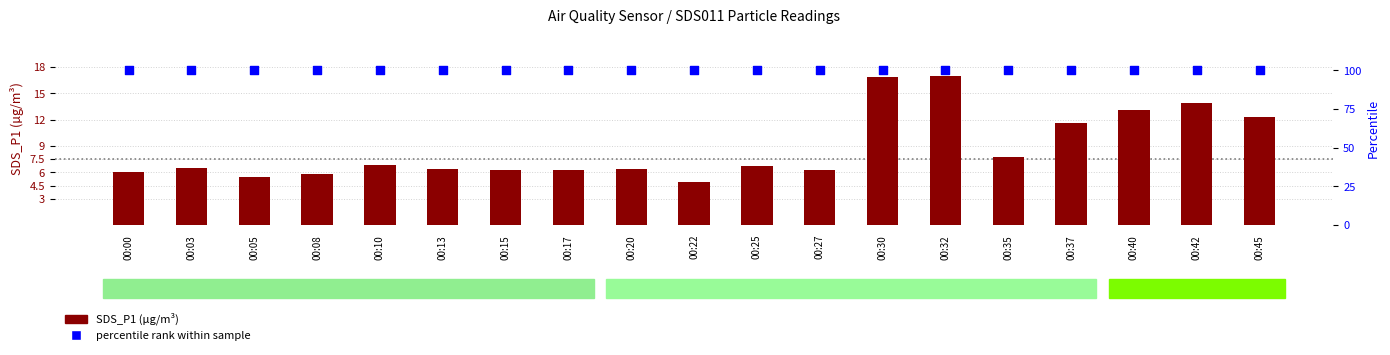

Which series has the largest Y range (max minus min)?

SDS_P1 (µg/m³)